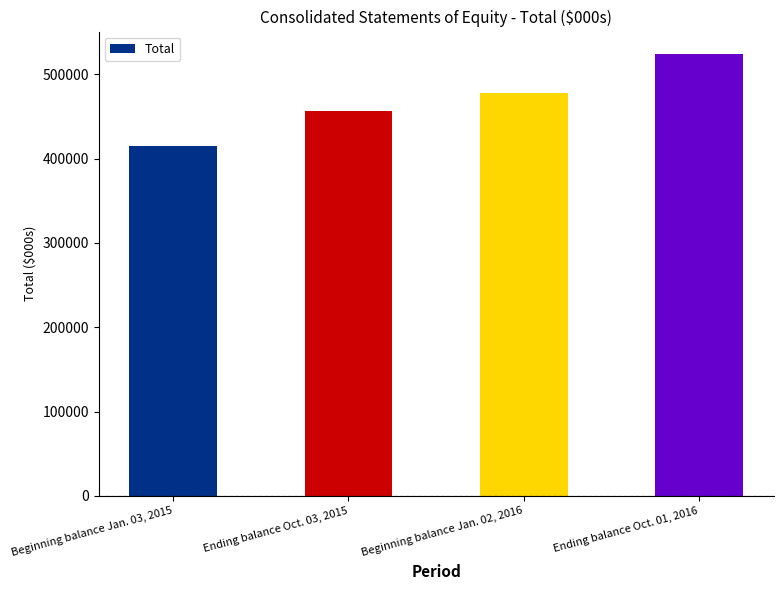

What is the approximate value at Beginning balance Jan. 03, 2015, to the nearest 50?

414500